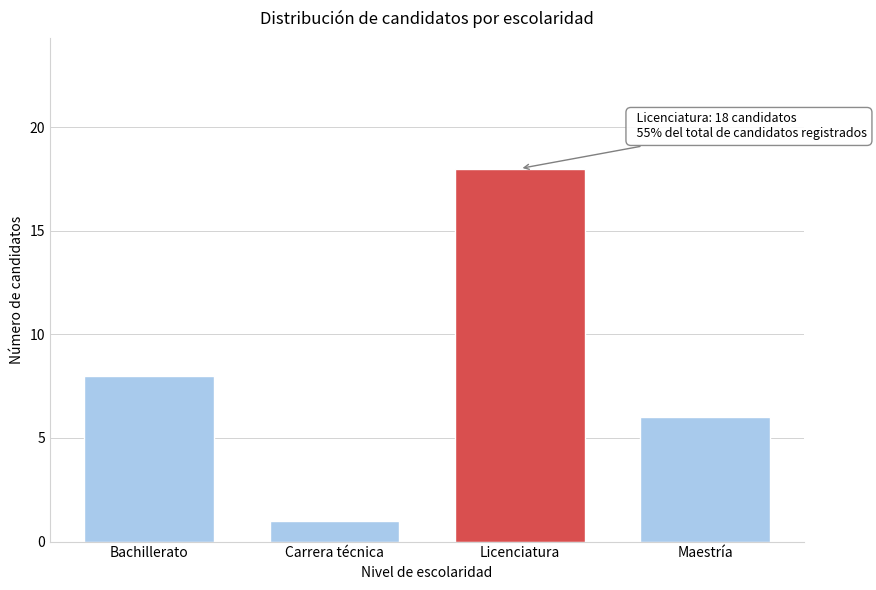

Reading left to right, transcribe all the data shown in this chart.

Bachillerato=8	Carrera técnica=1	Licenciatura=18	Maestría=6